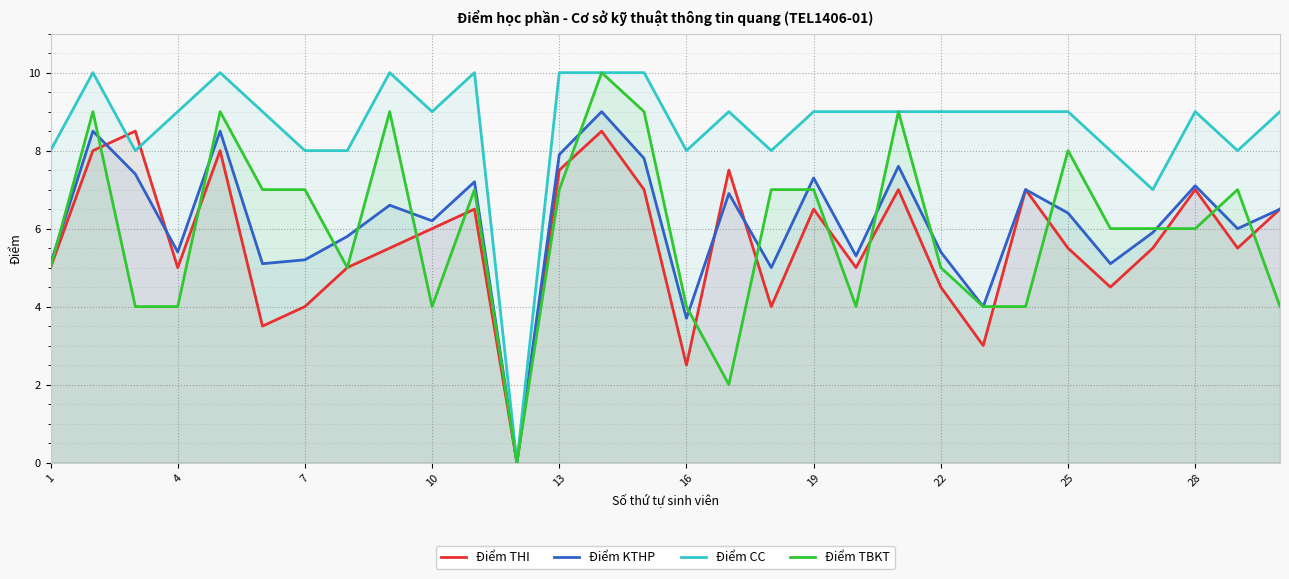

What is the greatest value displayed?

10.0